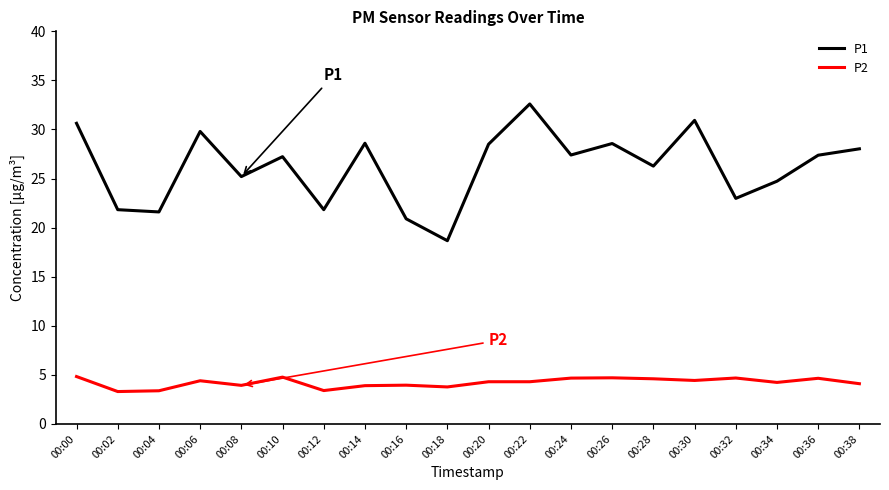

Is this an area chart (filled region under the line)?

No